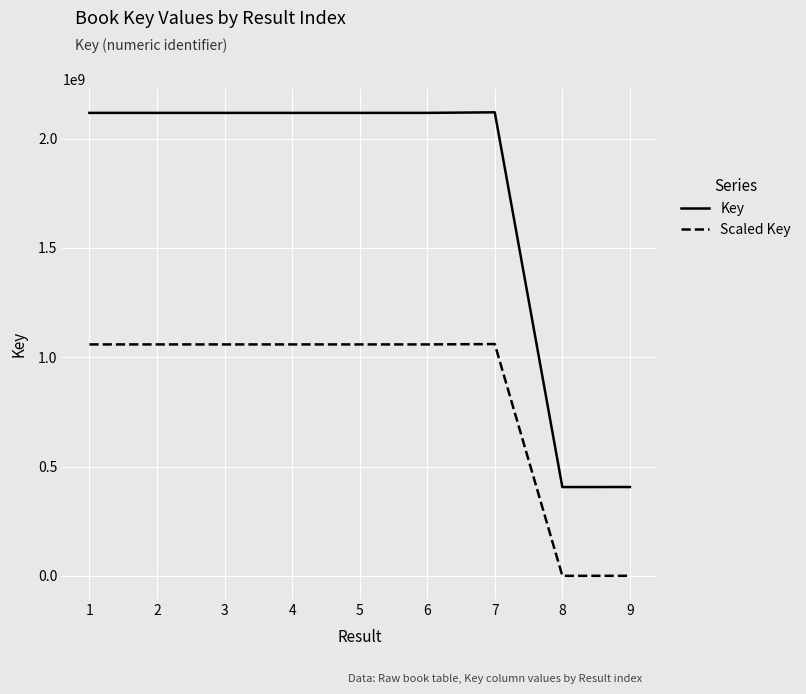

Does the chart display data point markers on the line(s)?

No